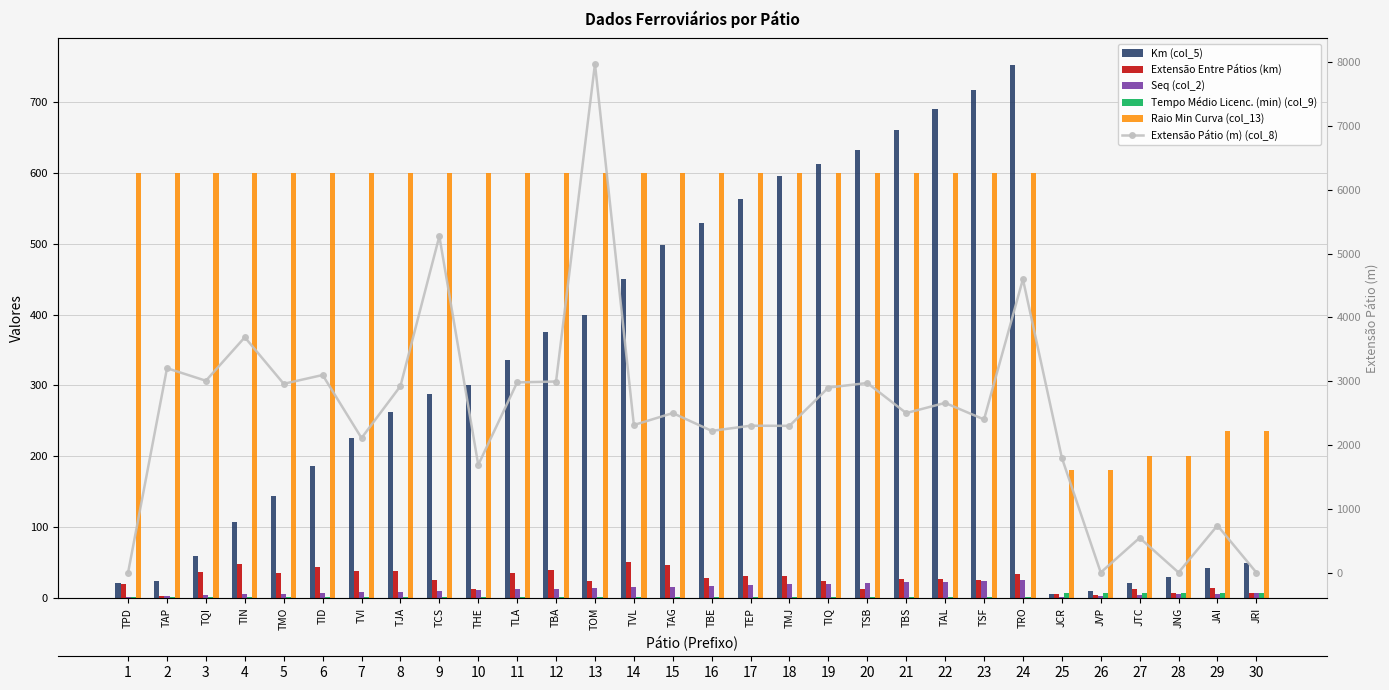

What is the highest value of the Seq (col_2) series?

25.0